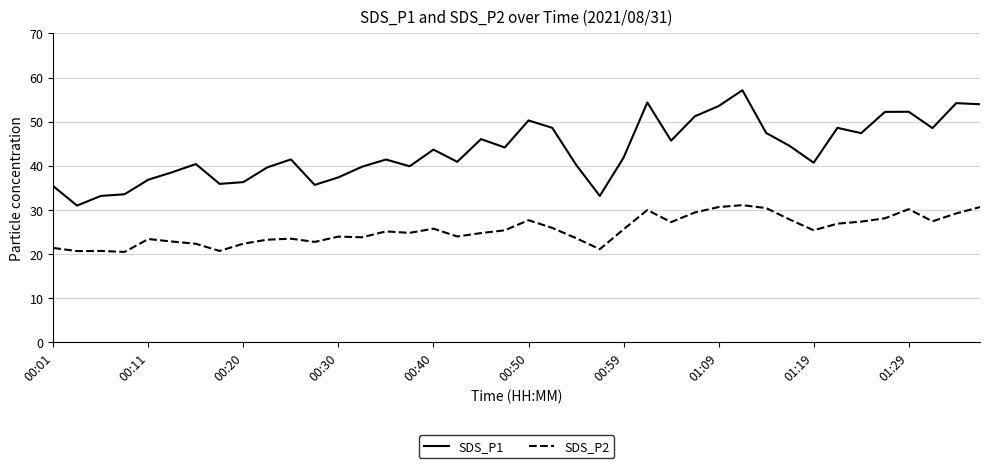

Which series has the largest total across all categories?

SDS_P1